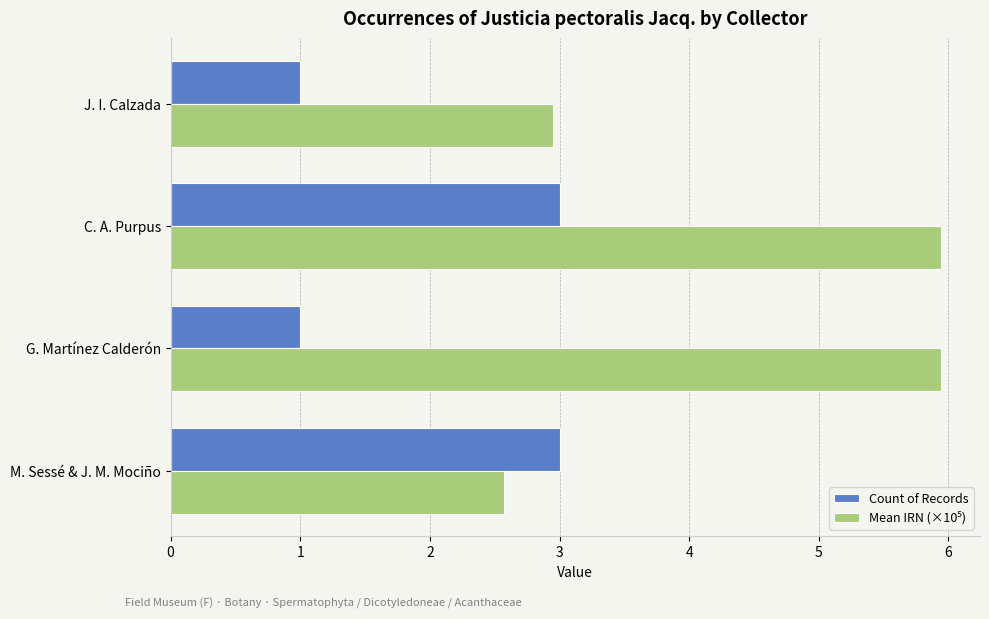

What is the difference between the highest and lowest values at G. Martínez Calderón?

4.9